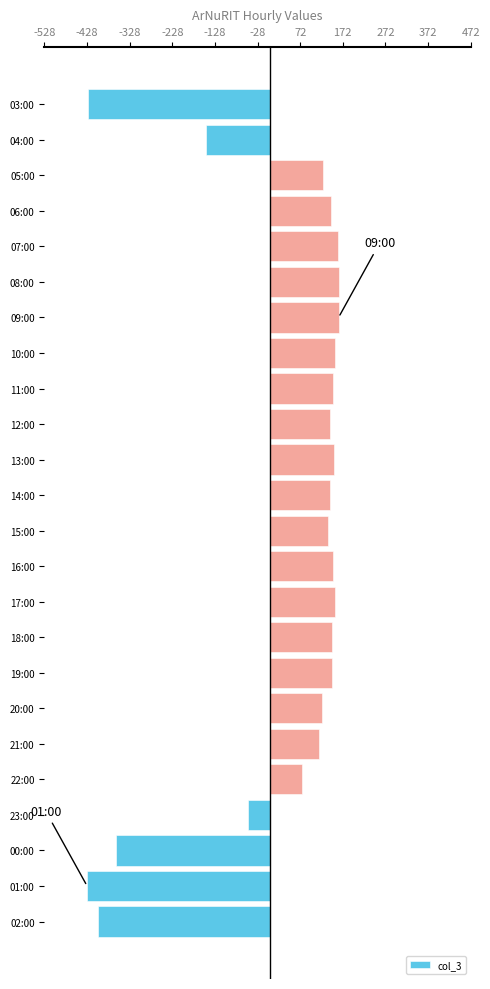

What is the label of the 19th bar from the bottom?

08:00